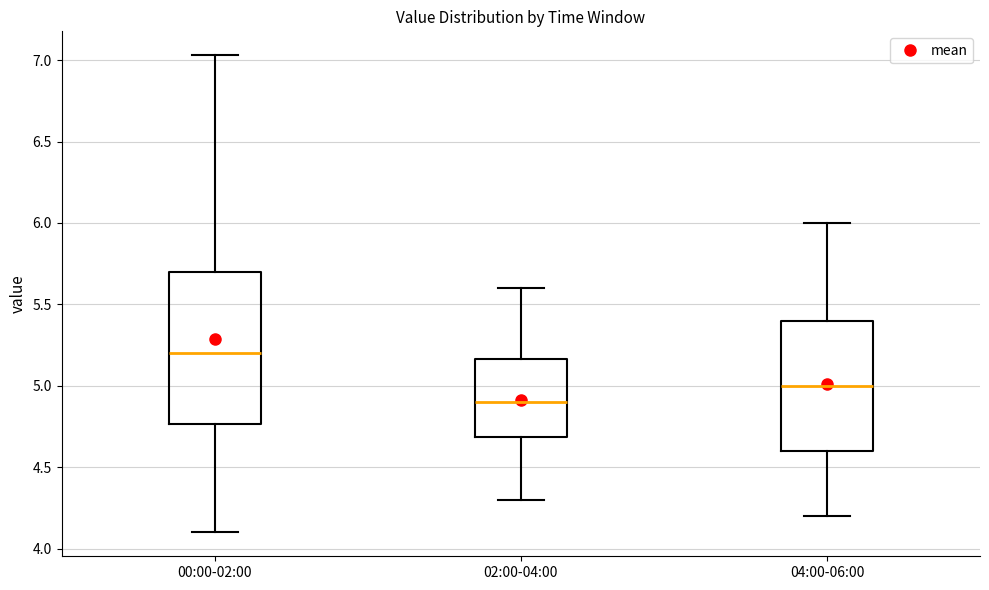

Which box is the tallest, from its lower edge to its upper edge?

00:00-02:00